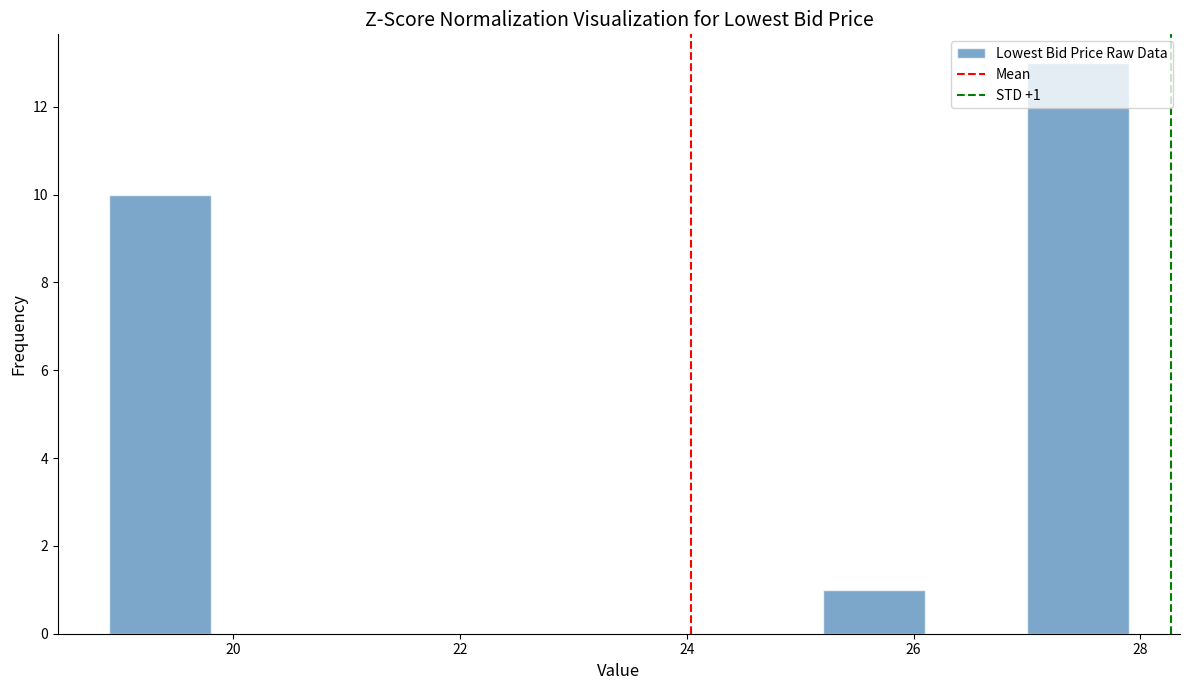

Which range on the x-axis has the tallest bar?

27.0 to 27.9